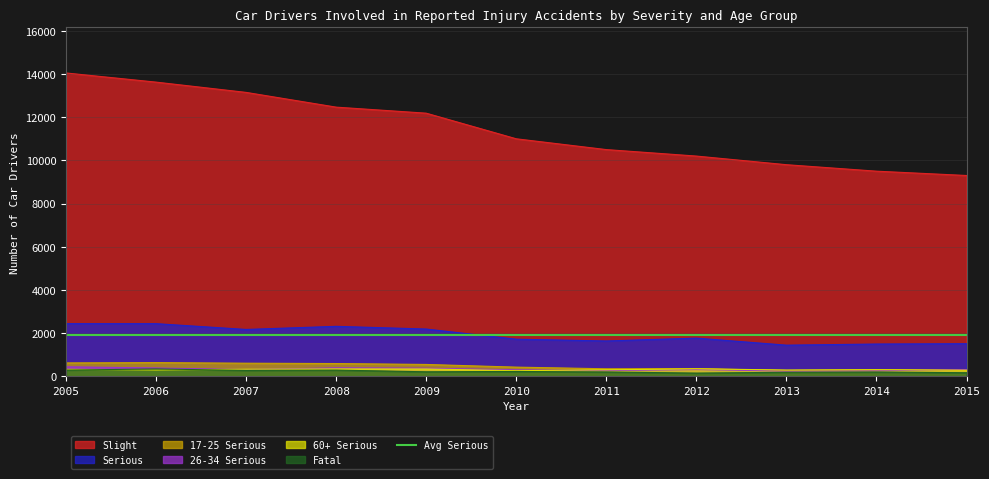

What is the minimum value shown in the chart?

145